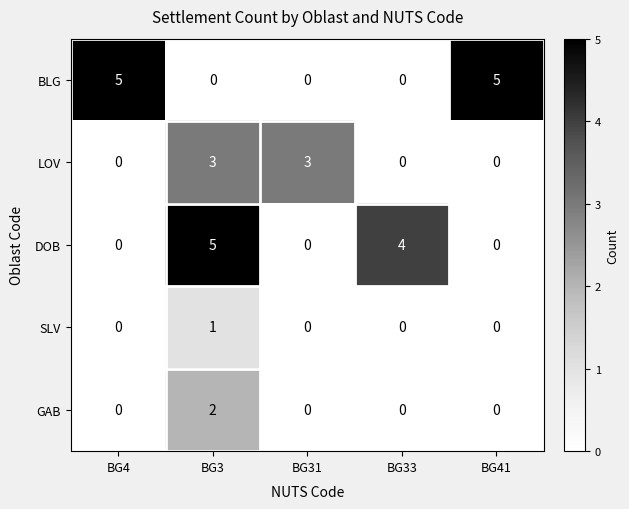

At which category is the sum across all series the highest?

BG3